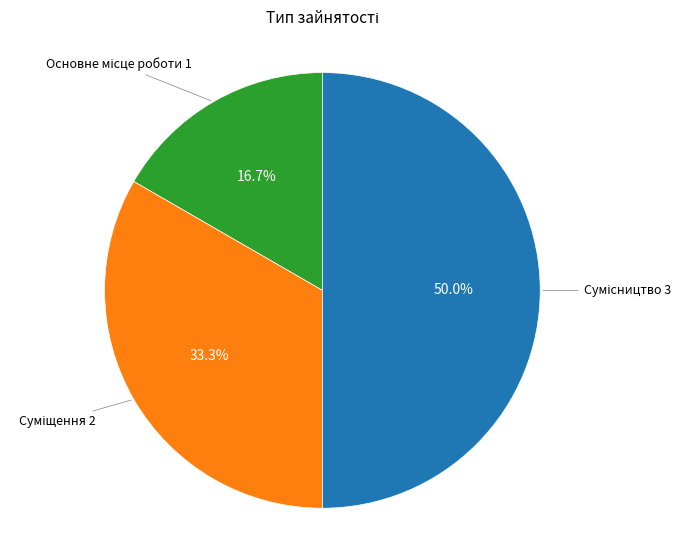

To the nearest percent, what is the difference between the largest and smallest slice percentages?

33%